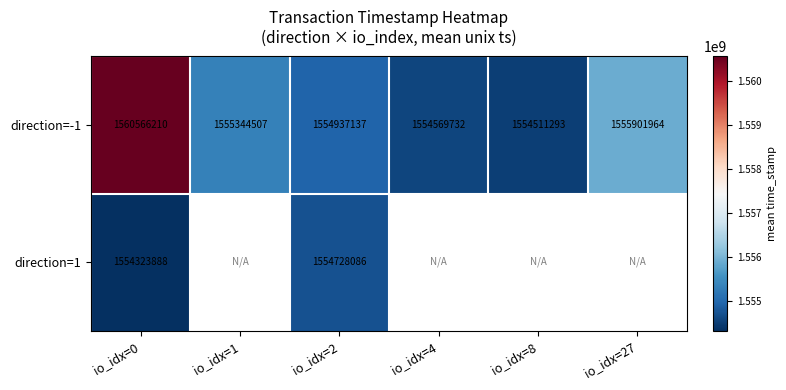

At which label does direction=-1 reach its minimum?

io_idx=8